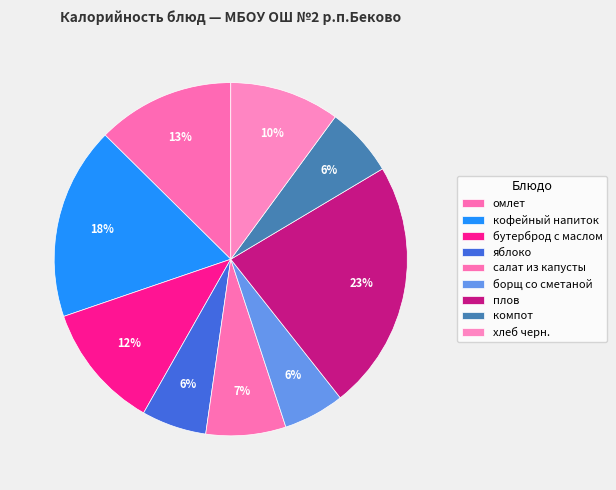

True or false: хлеб черн. accounts for 24% of the total.

False